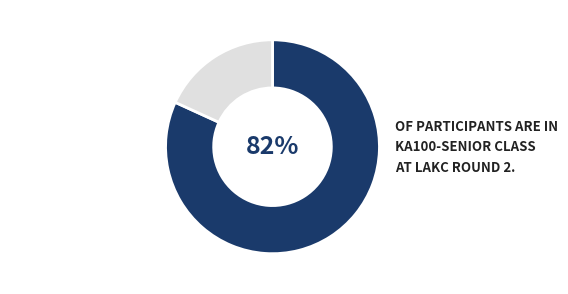

How many segments does this pie chart have?

2